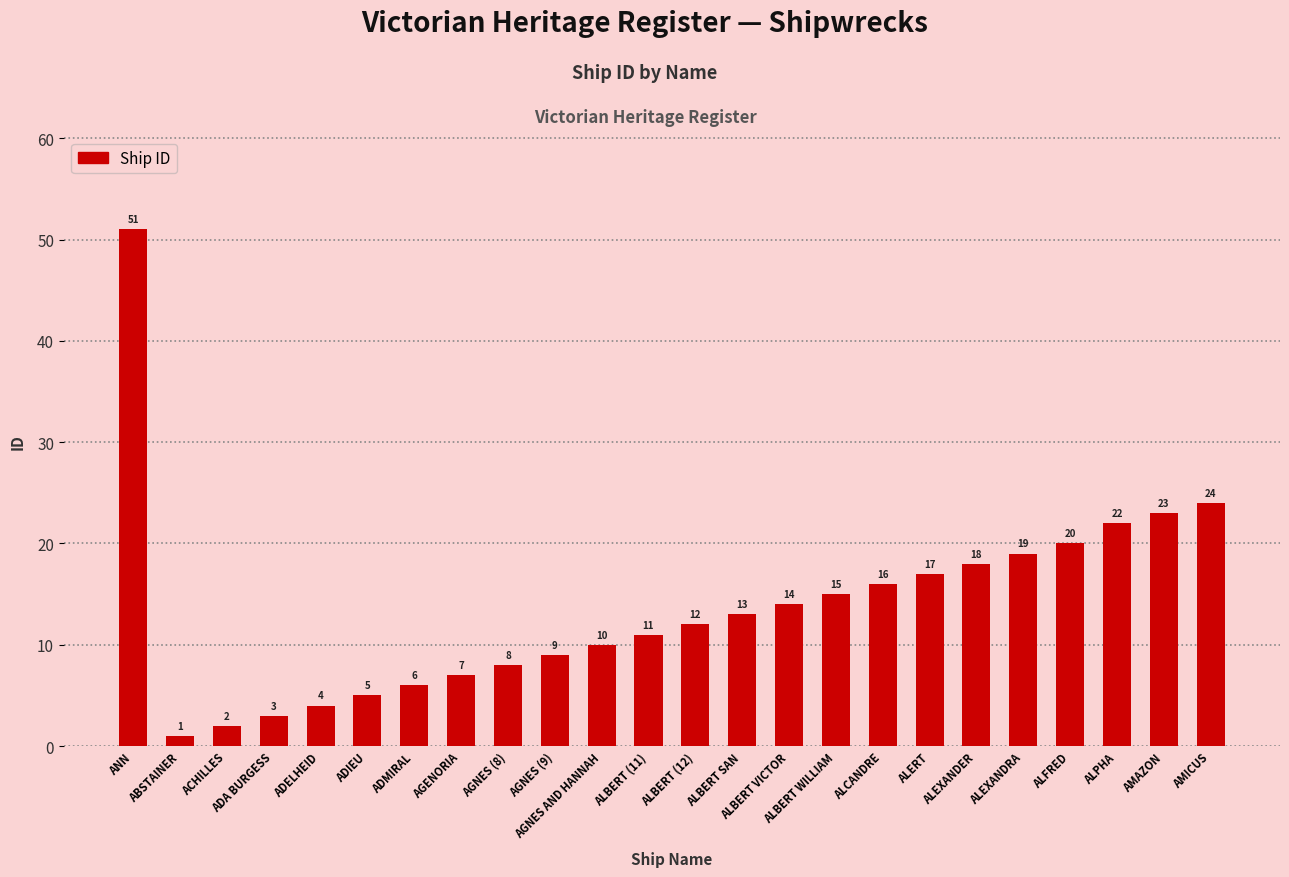

At which label is the value closest to 26?

AMICUS